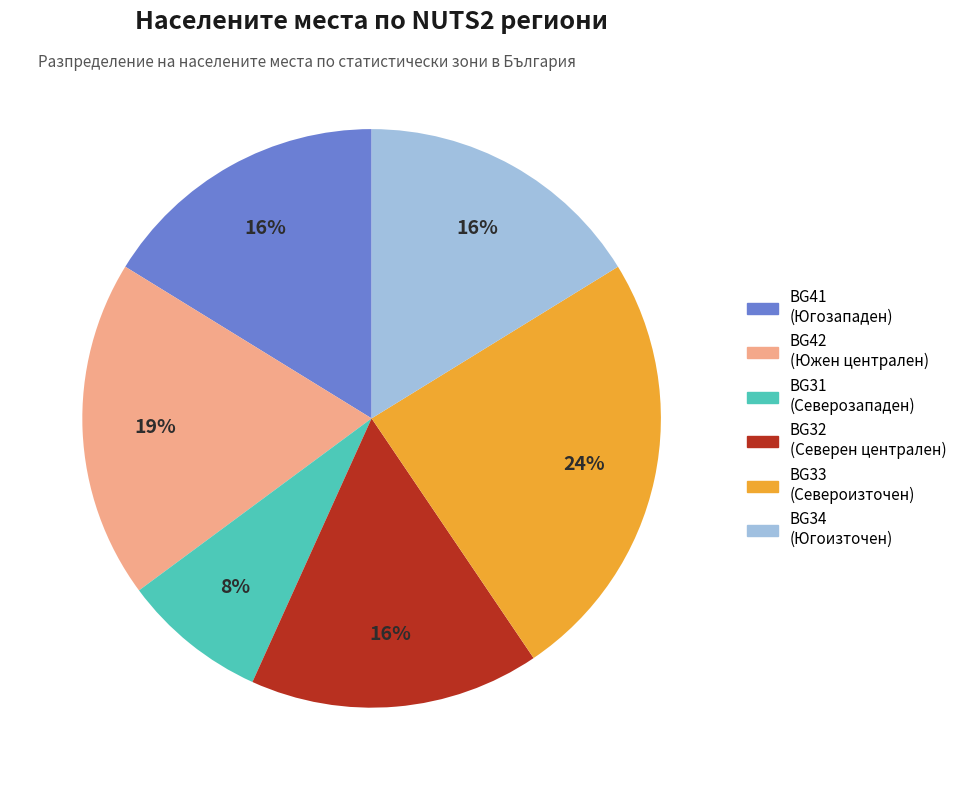

To the nearest percent, what is the average slice percentage?

17%